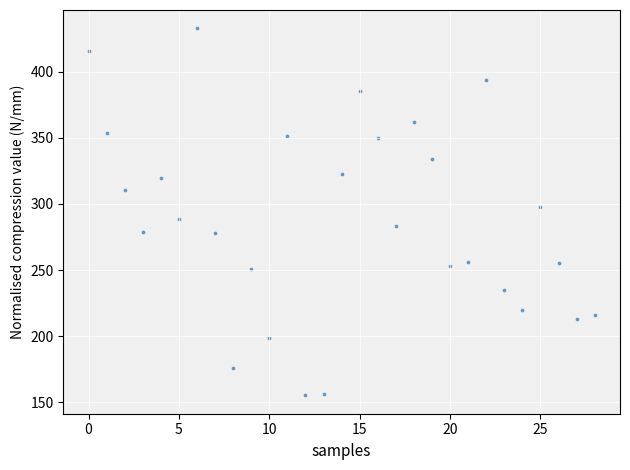

What is the range of Y values (max minus min)?

277.6